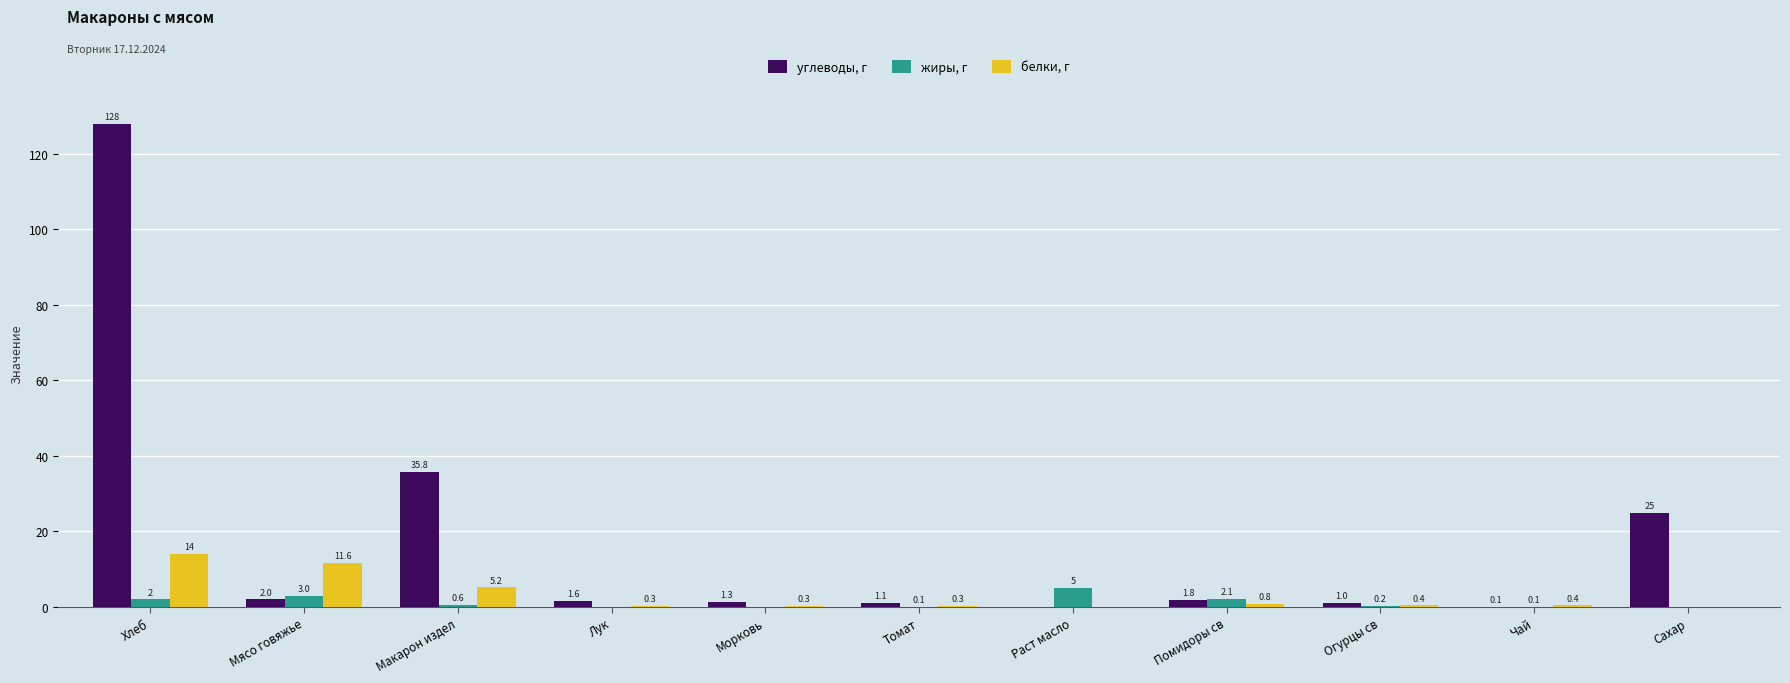

The углеводы, г series shows 0.0 at Раст масло. True or false?

True